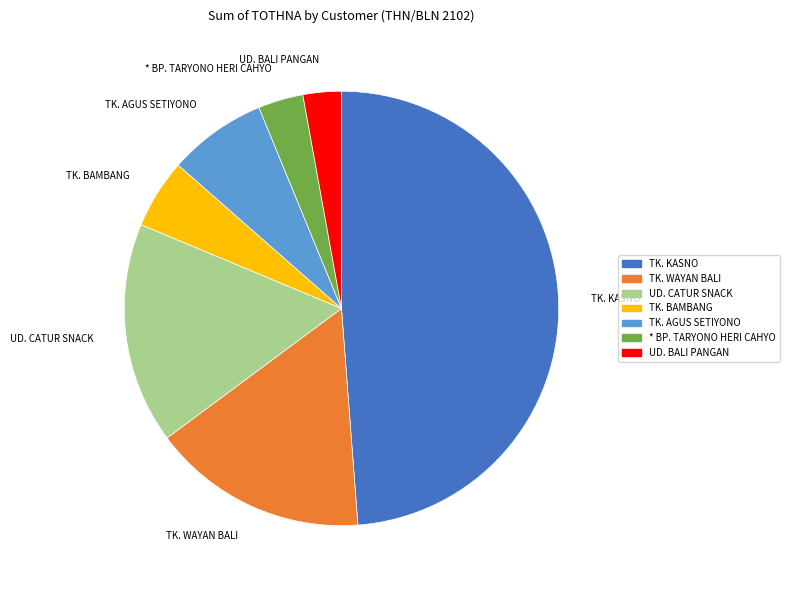

Is it true that TK. WAYAN BALI is 16% of the pie?

True